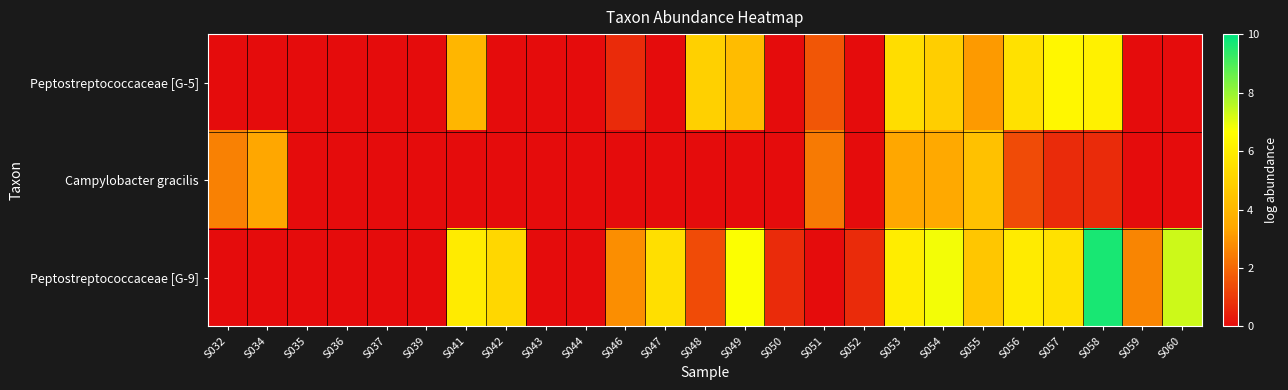

At which category is the sum across all series the highest?

S058